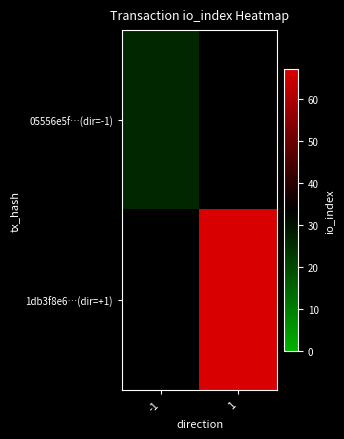

How many data points does each series have?

2